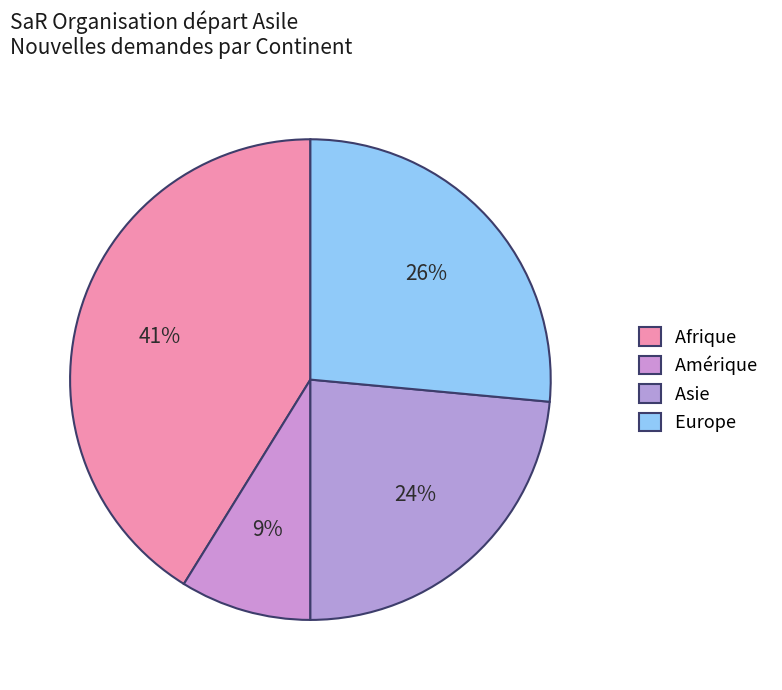

Combined, do Europe and Afrique account for over 50%?

Yes